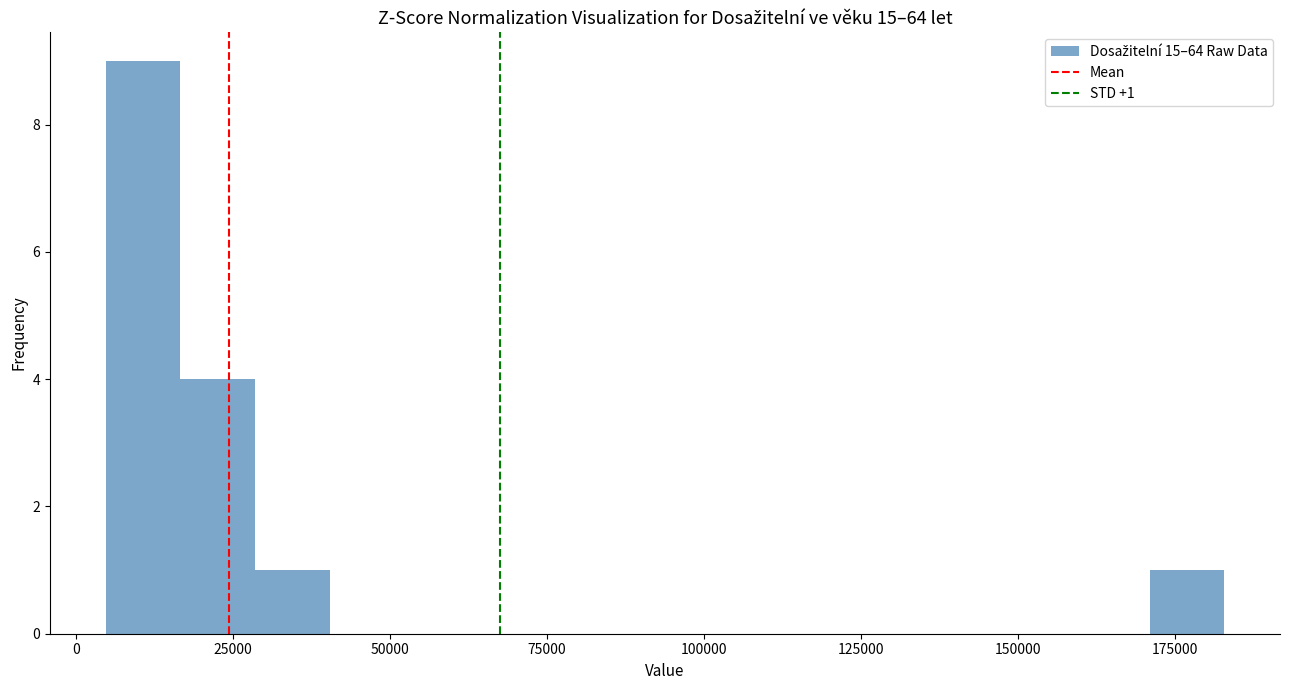

Around what value on the x-axis is the tallest bar? Give the approximate position of its centre, as read against the axis.

10000